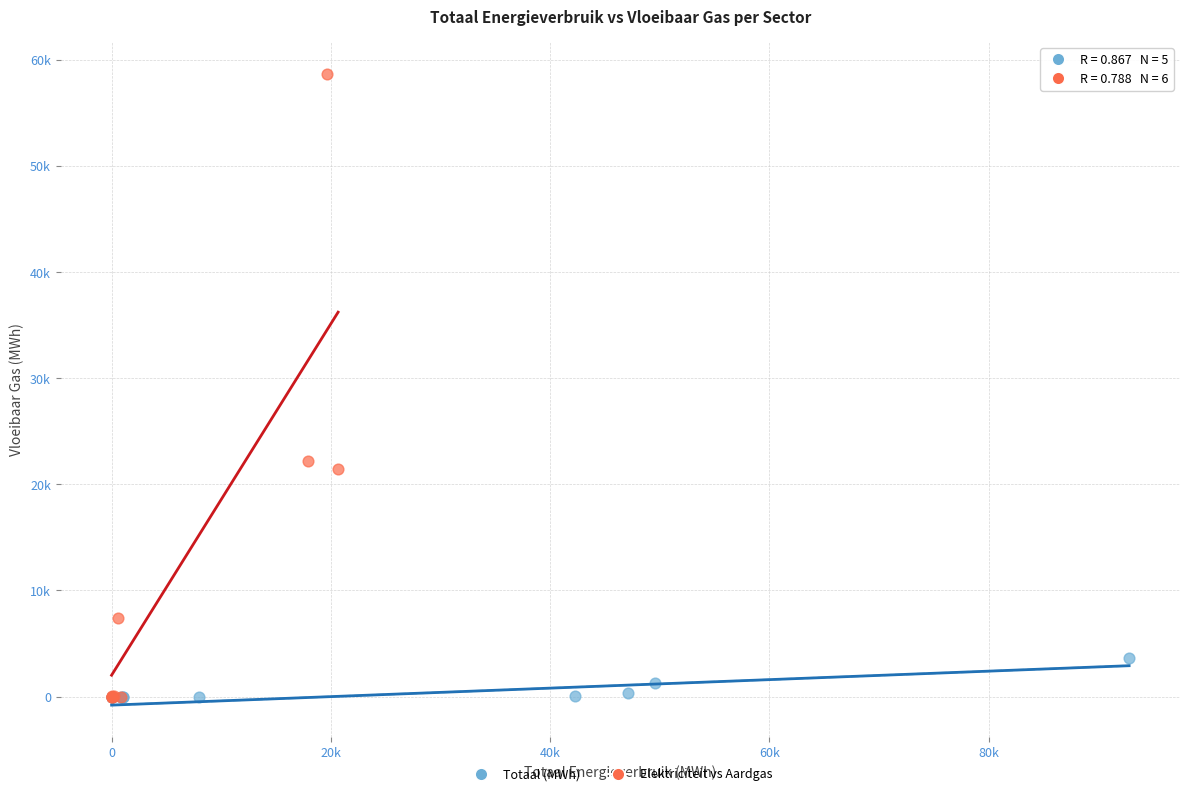

What are all the series names shown in the legend?

Totaal (MWh), Elektriciteit vs Aardgas